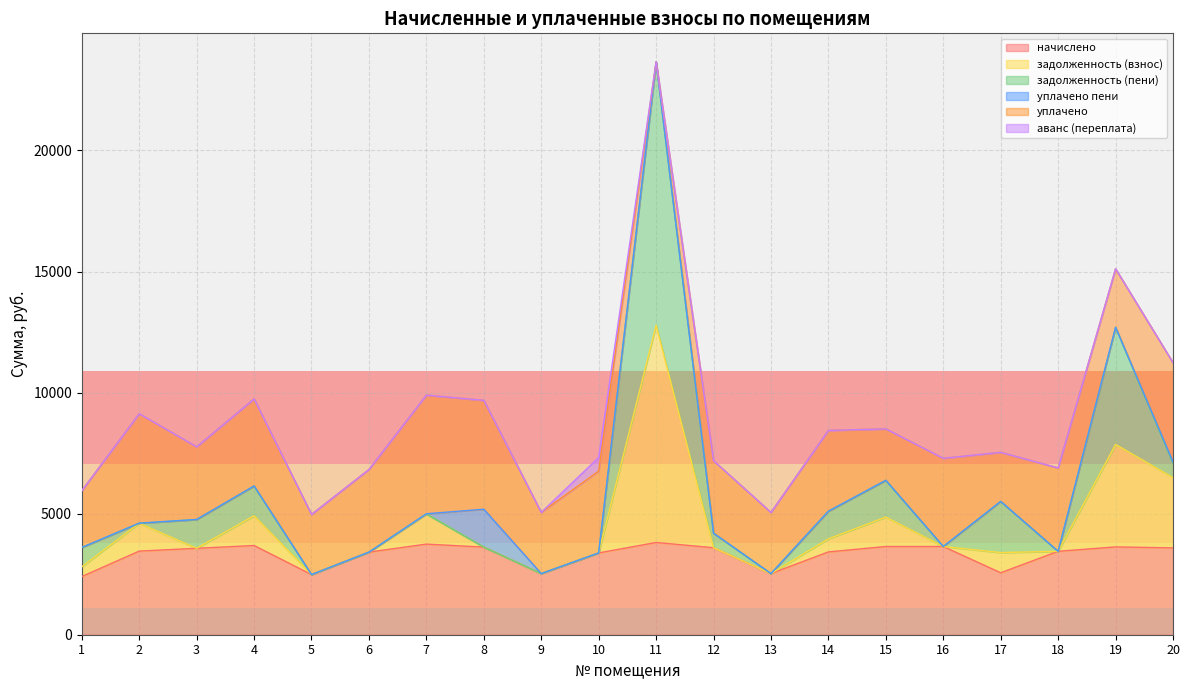

Between 12 and 20, which is larger?

12